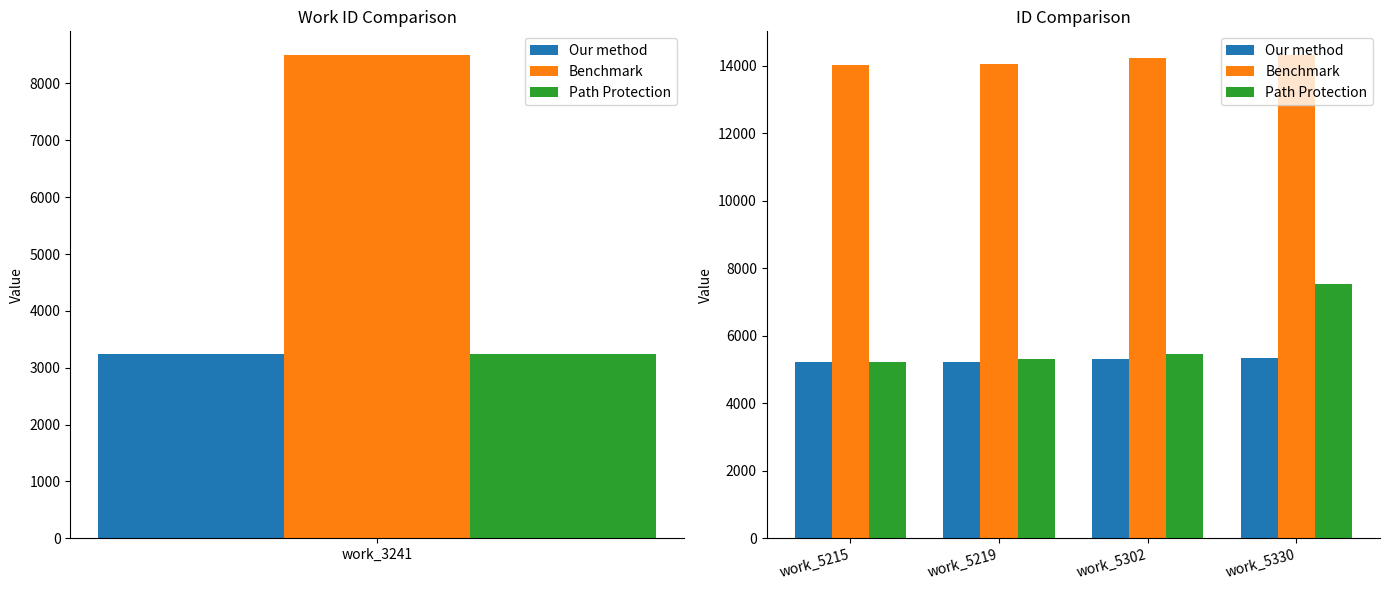

Where is Path Protection nearest to the value 6379?

work_5302